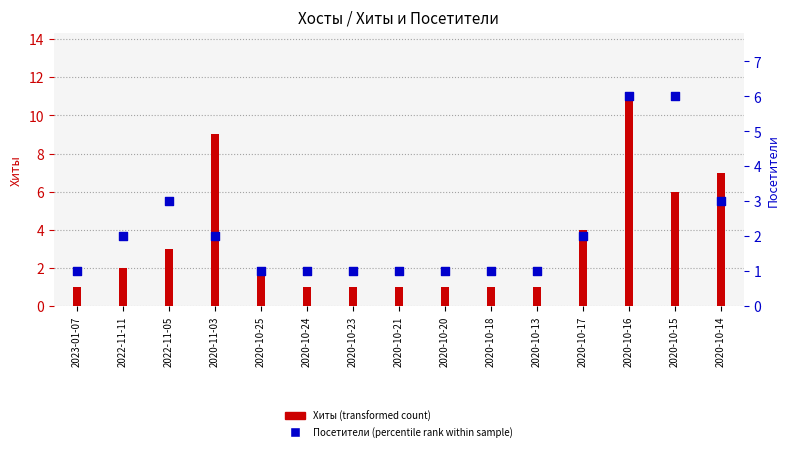

Which series has the largest total across all categories?

Хиты (transformed count)